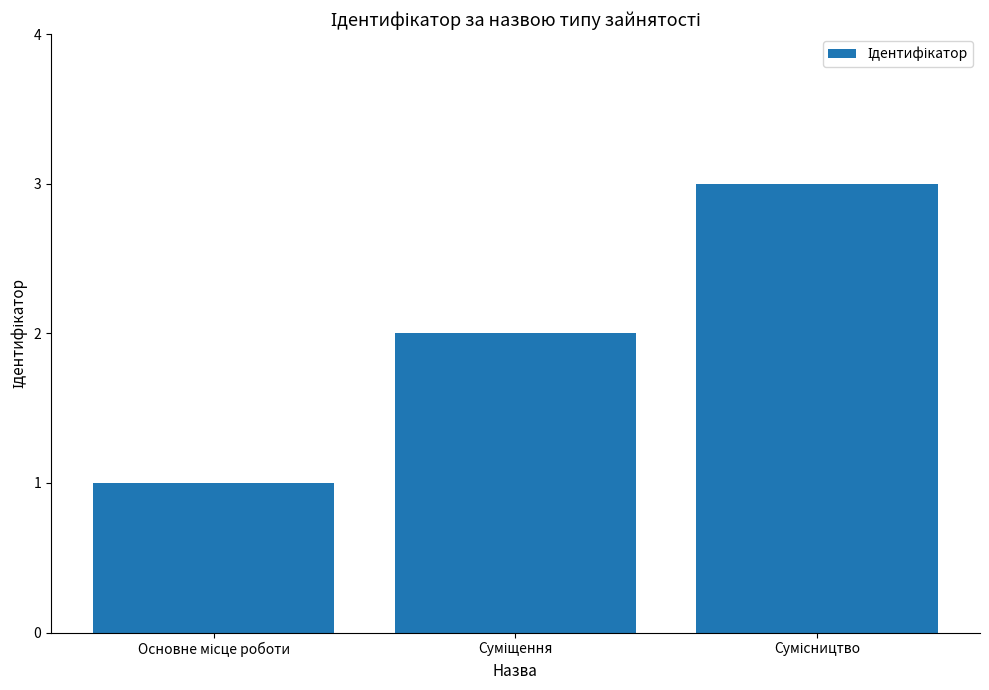

What is the sum of all values?

6